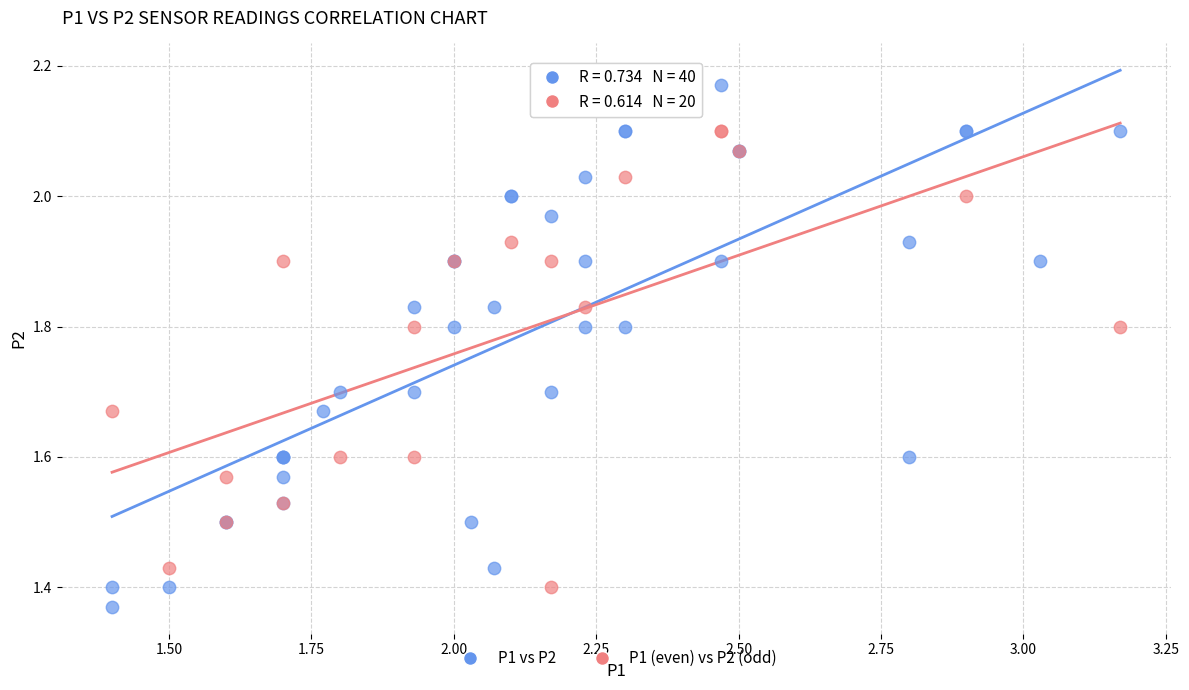

Which series contains the highest Y value?

P1 vs P2